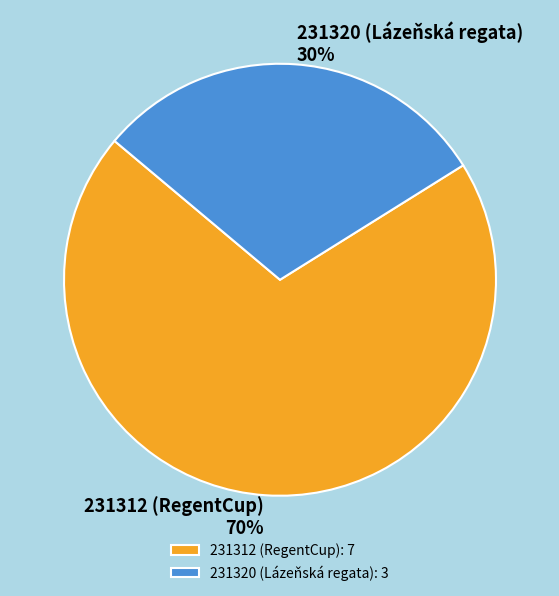

Which slice is the largest?

231312 (RegentCup)